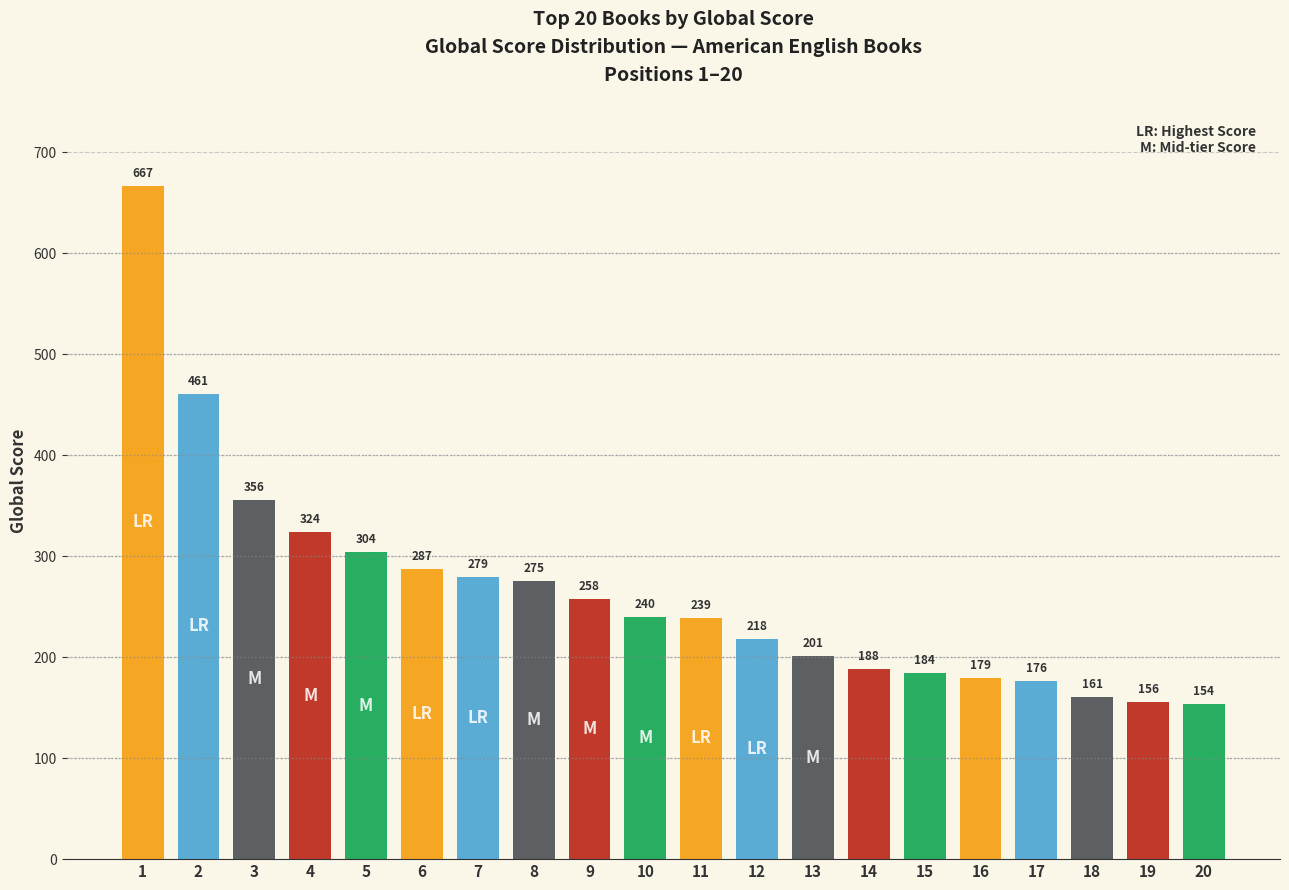

What is the maximum value shown in the chart?

667